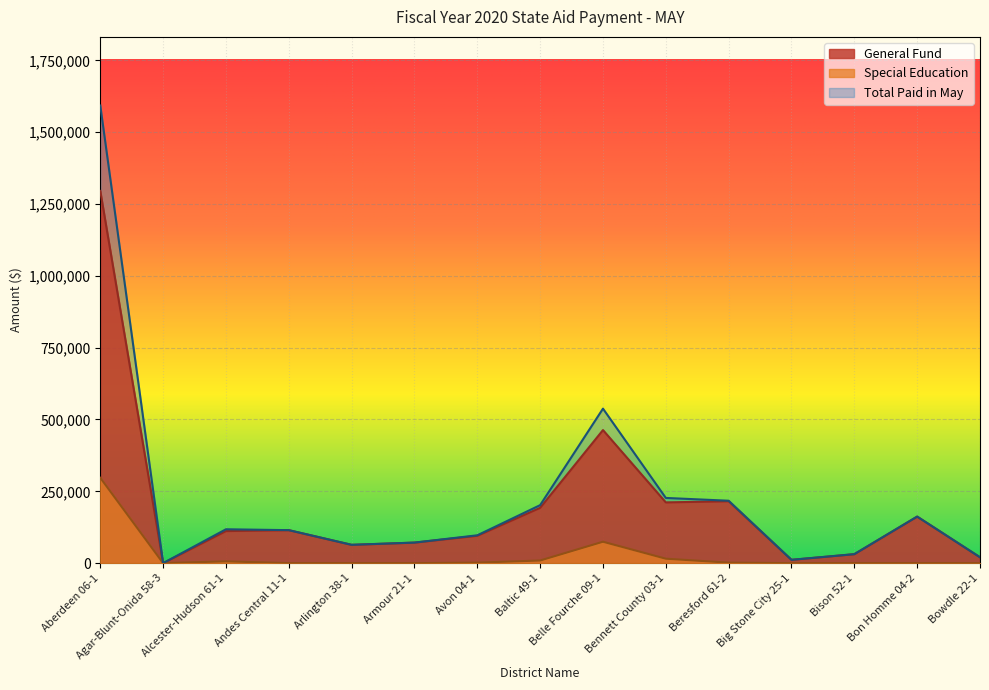

True or false: Total Paid in May and Special Education cross at least once.

False